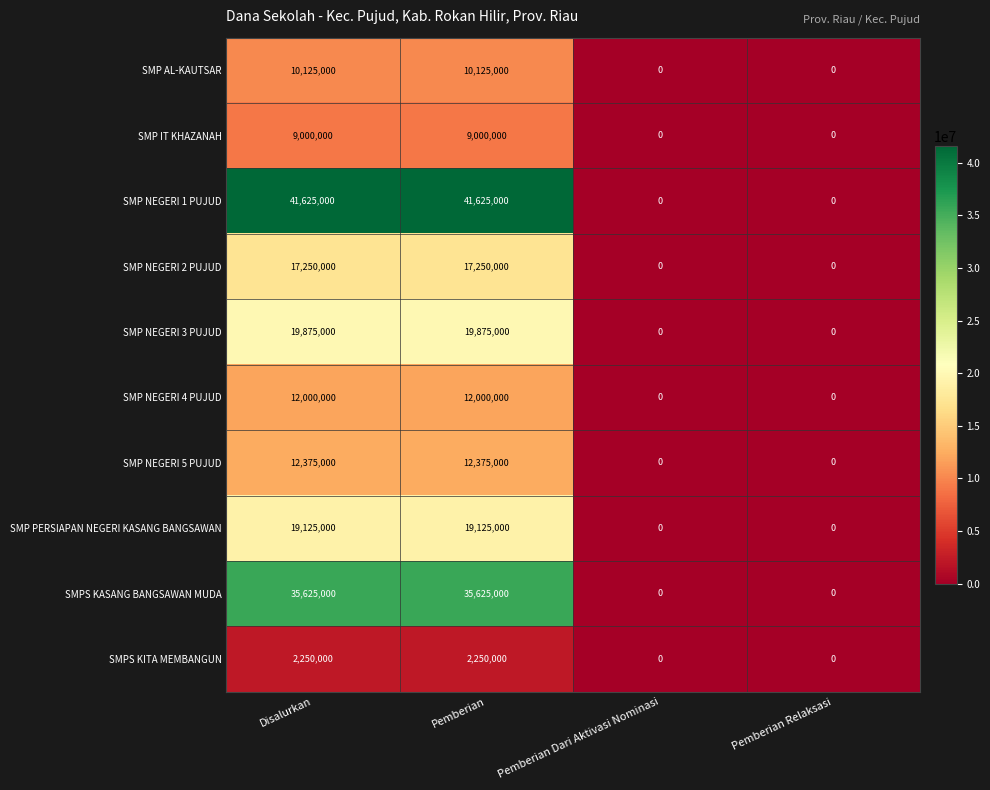

Which series changed the most between Disalurkan and Pemberian Relaksasi?

SMP NEGERI 1 PUJUD